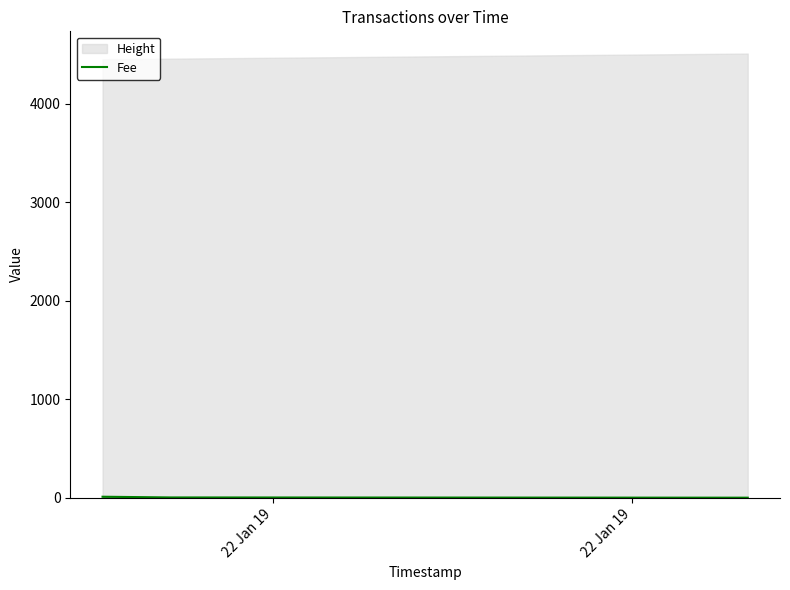

Which has a higher value, 22 Jan 19 or 22 Jan 19?

22 Jan 19